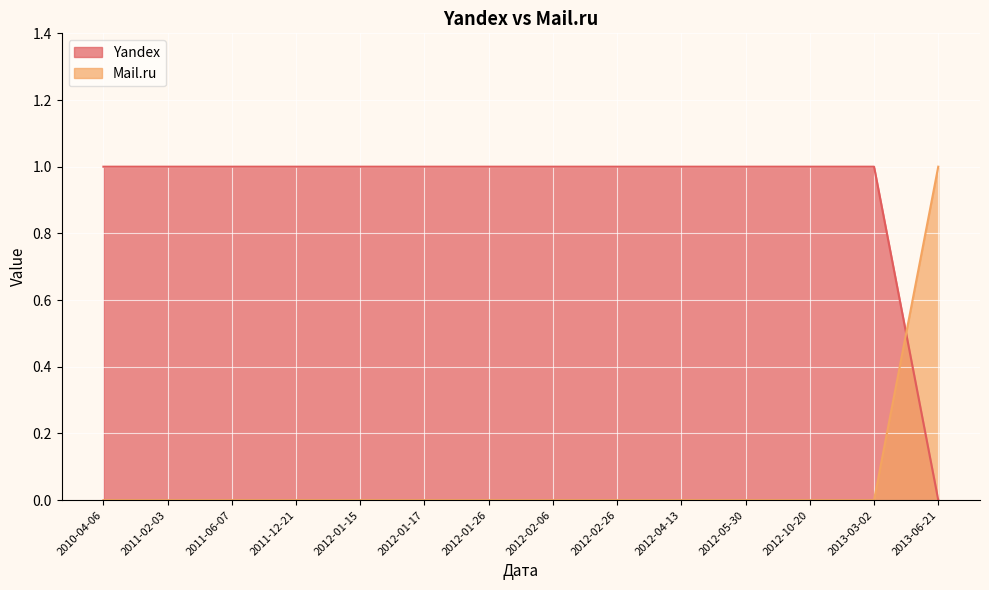

Rank the series at 2012-10-20 from highest to lowest value.

Yandex, Mail.ru